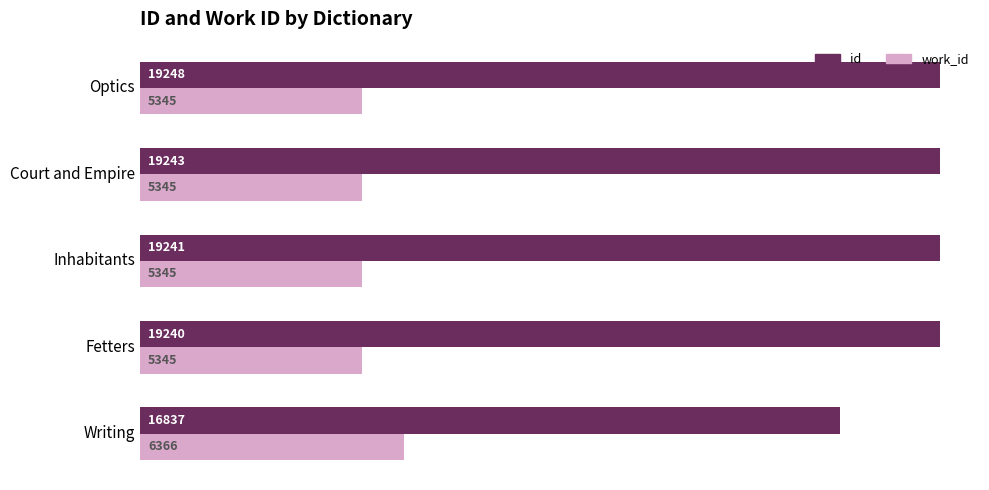

True or false: id has a value of 16837 at Writing.

True